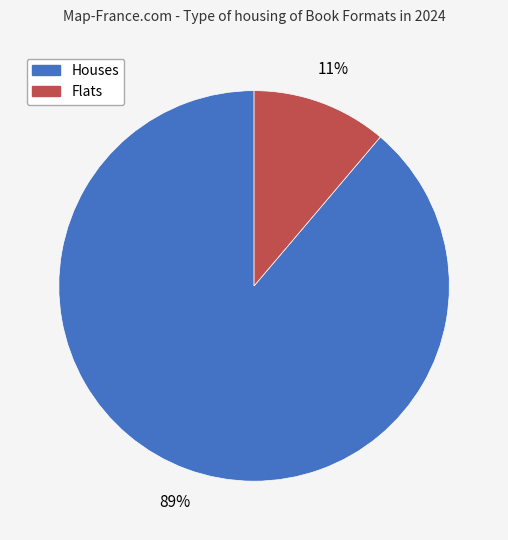

Is there any slice that represents more than half of the pie?

Yes